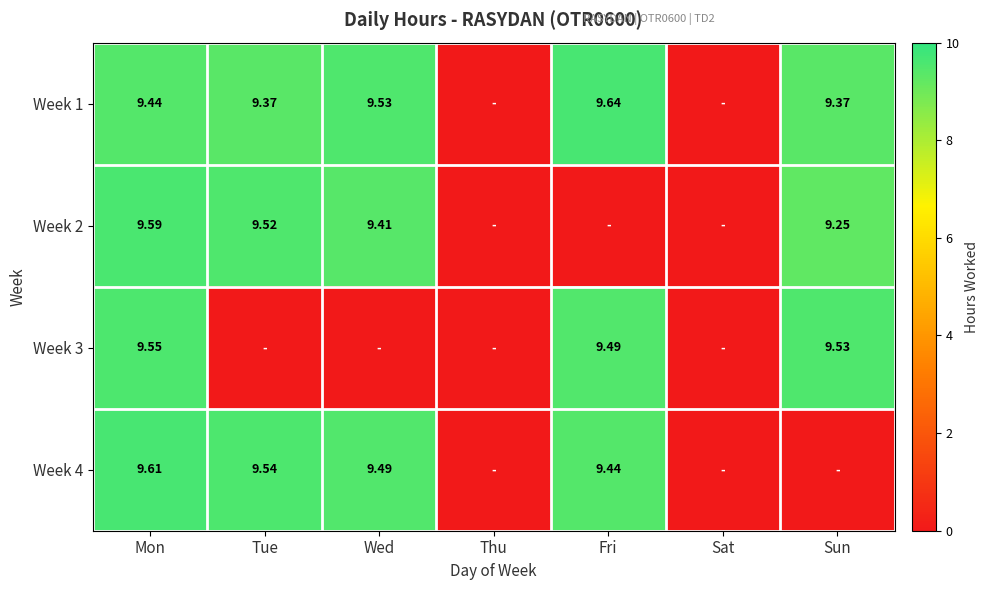

The value of Week 4 at Sun is 0.0. True or false?

True